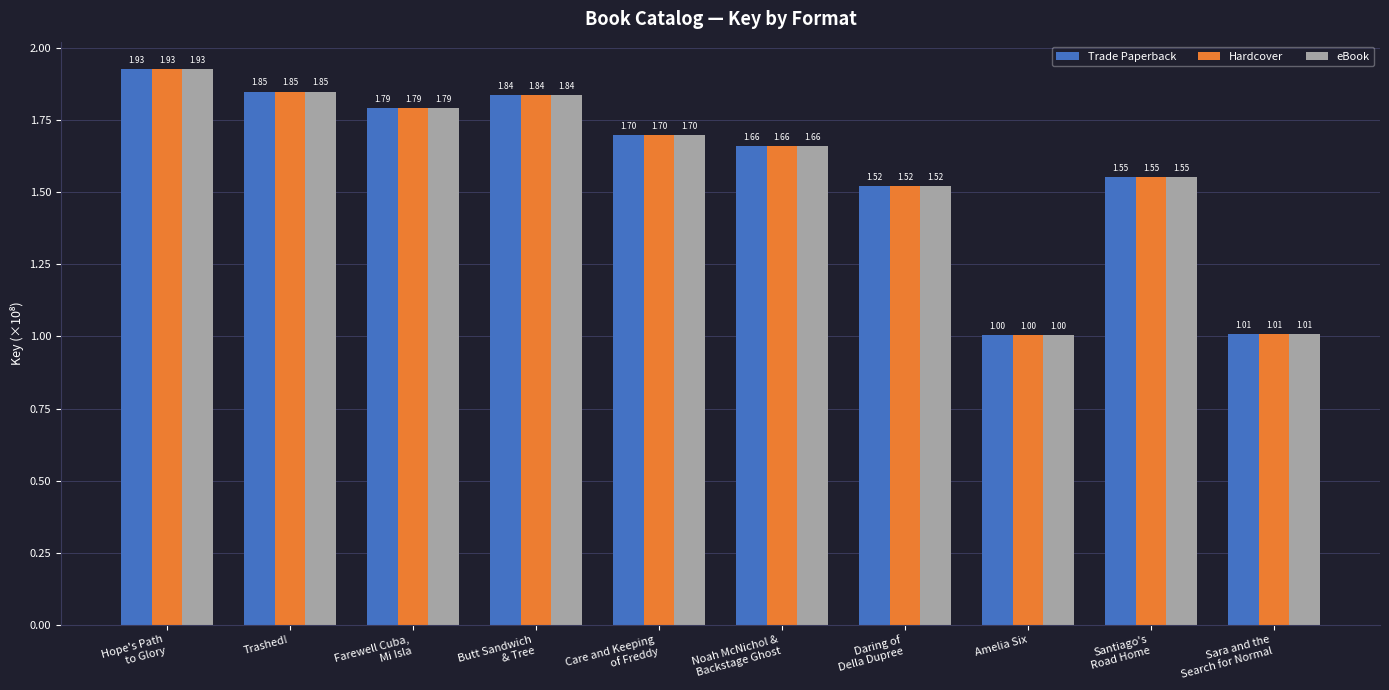

What is the difference between the maximum and minimum values in the Trade Paperback series?

0.9